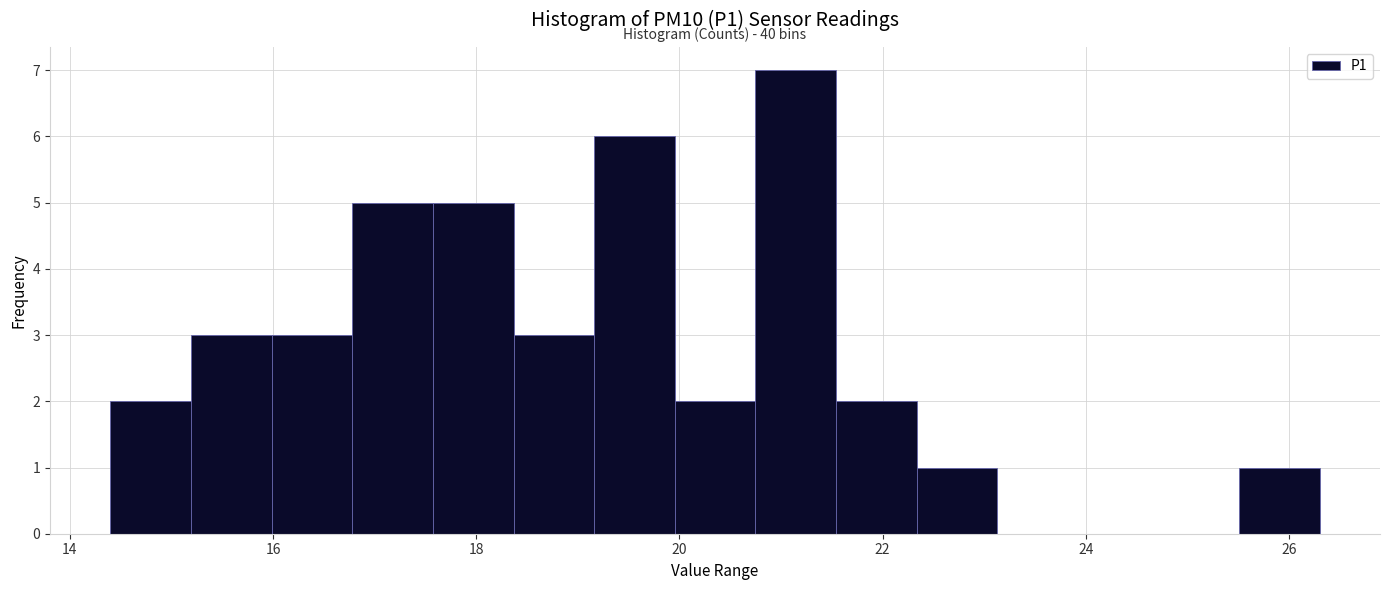

Read against the x-axis, roughly where is the centre of the tallest bar?

21.2